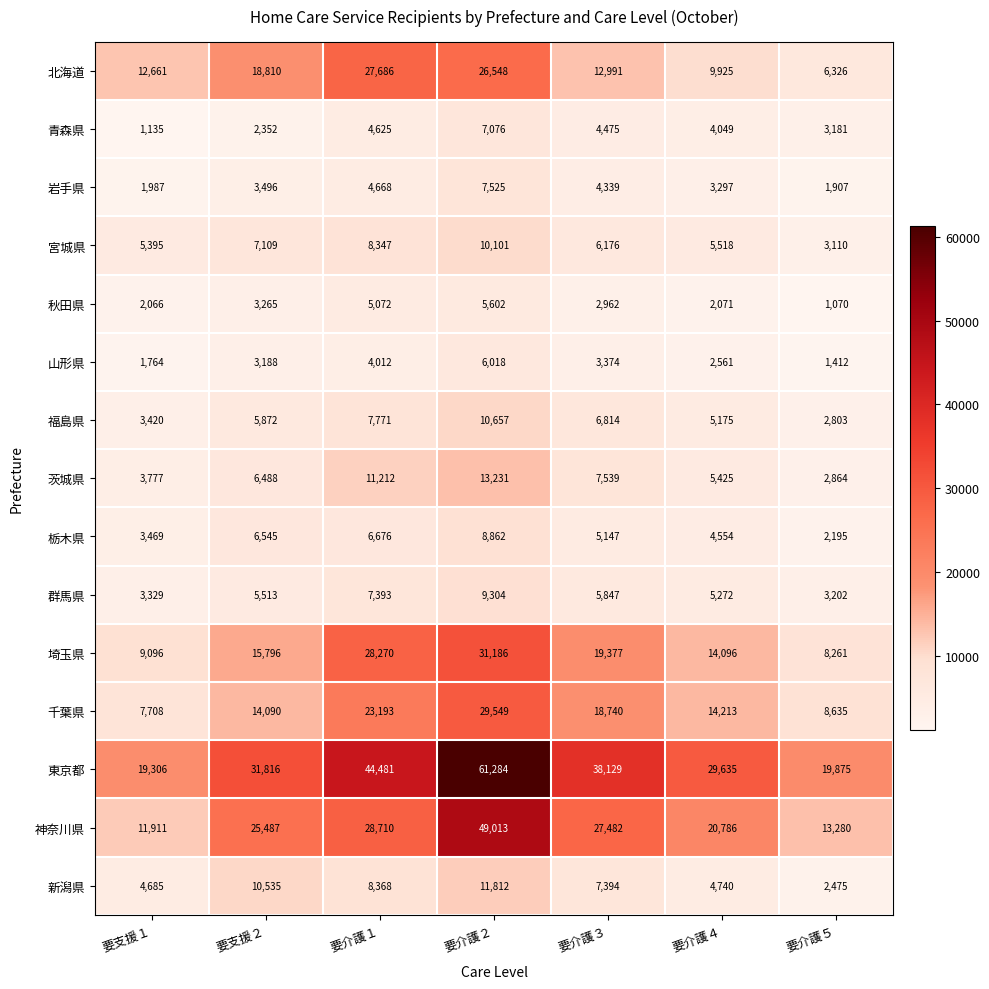

What is the difference between the highest and lowest values at 要支援１?

18171